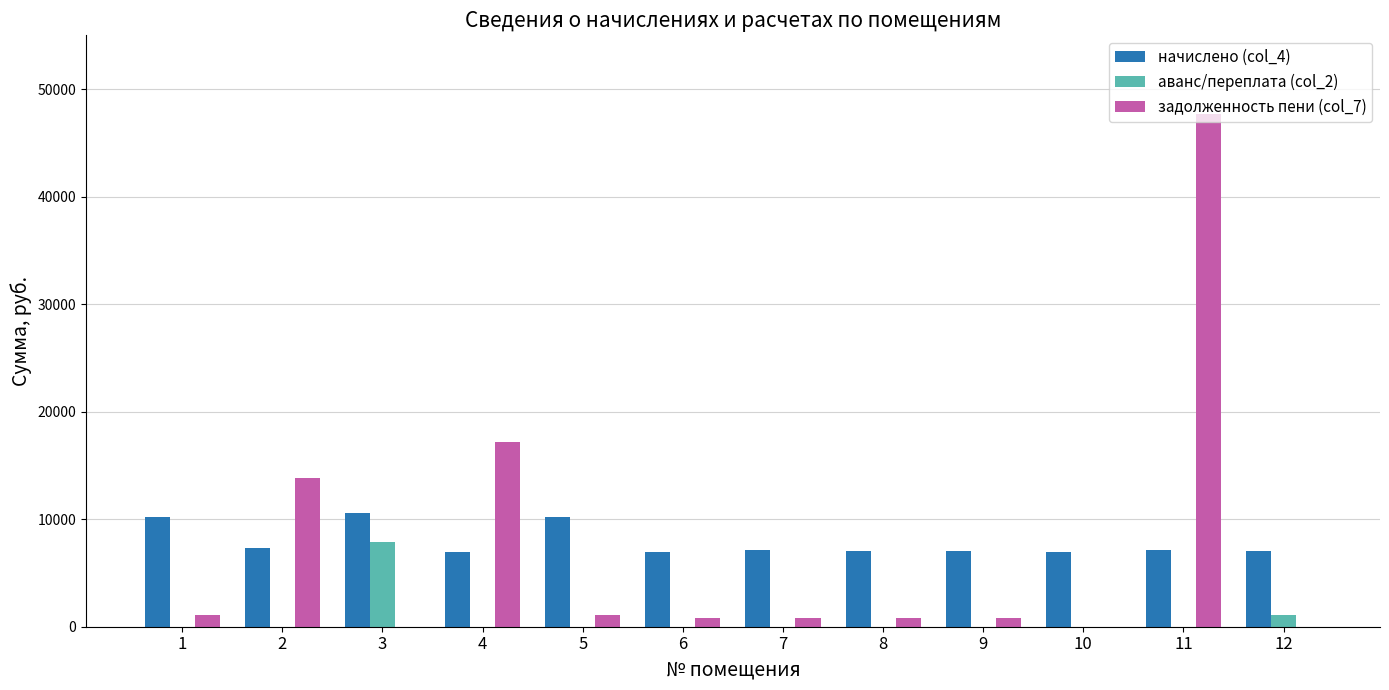

Between 3 and 5, which series saw the biggest shift?

аванс/переплата (col_2)